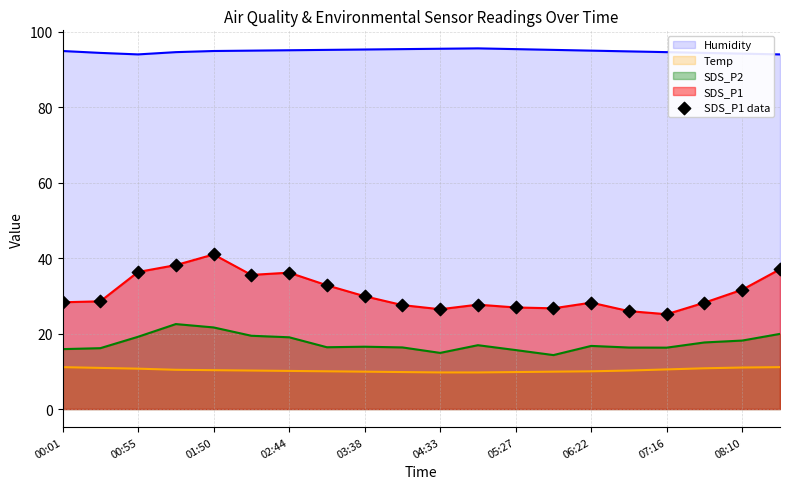

Which series has the widest spread of values?

SDS_P1